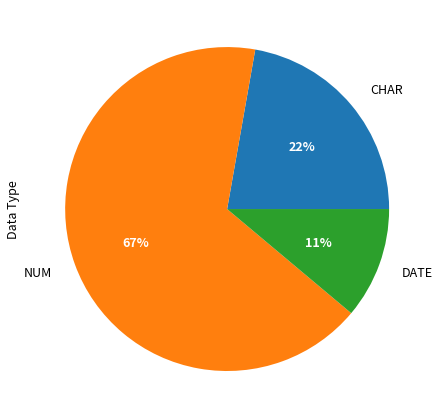

Do DATE and CHAR together represent more than half of the pie?

No